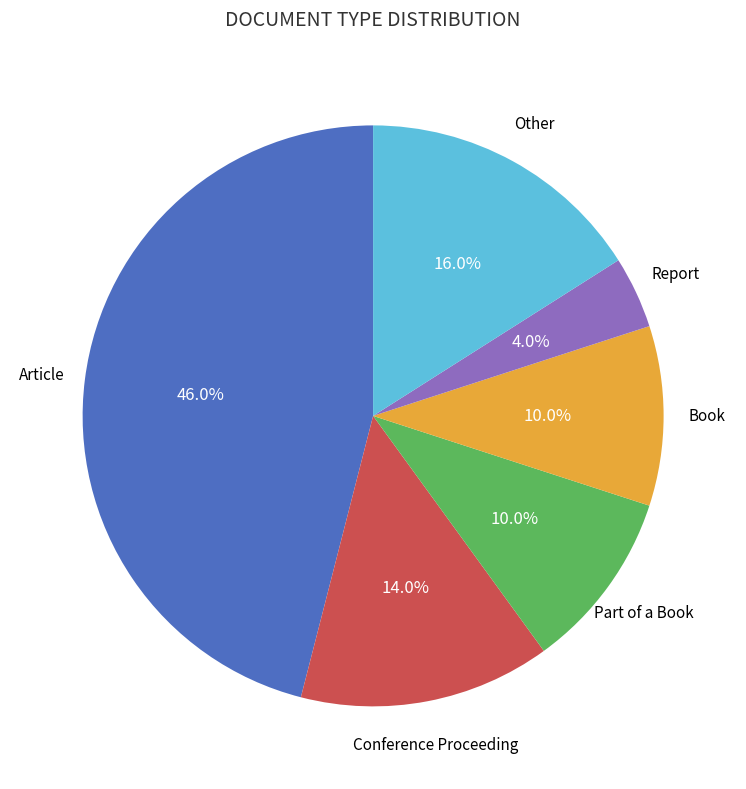

Does any single category account for the majority?

No